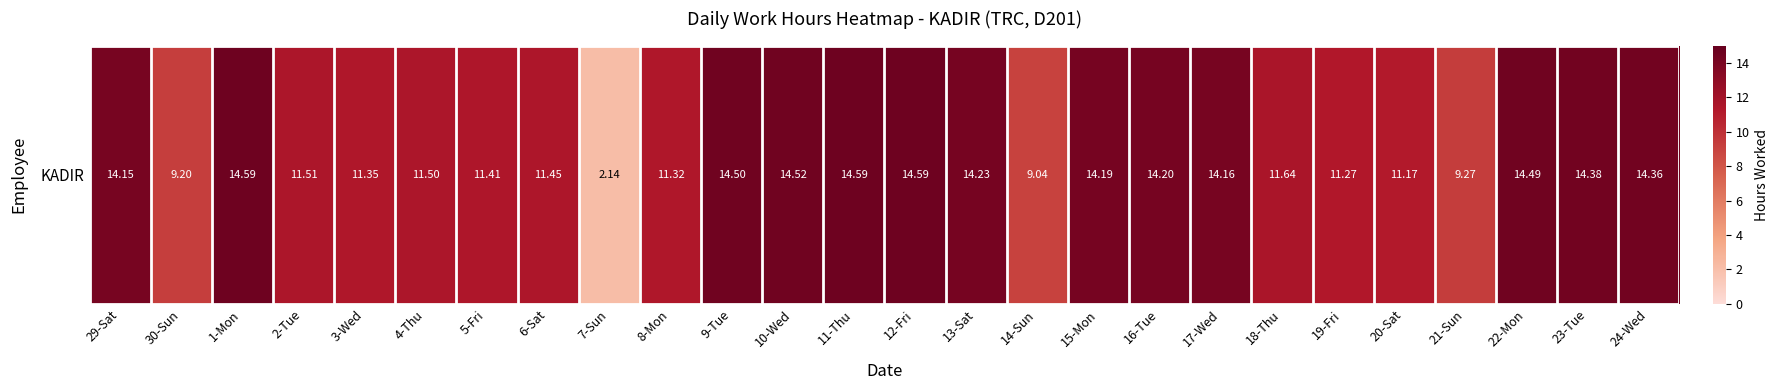

Rank the categories by value from highest to lowest.

1-Mon, 11-Thu, 12-Fri, 10-Wed, 9-Tue, 22-Mon, 23-Tue, 24-Wed, 13-Sat, 16-Tue, 15-Mon, 17-Wed, 29-Sat, 18-Thu, 2-Tue, 4-Thu, 6-Sat, 5-Fri, 3-Wed, 8-Mon, 19-Fri, 20-Sat, 21-Sun, 30-Sun, 14-Sun, 7-Sun